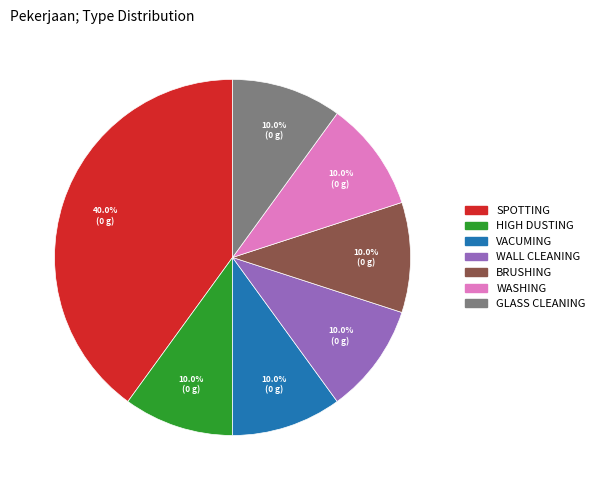

How many segments does this pie chart have?

7